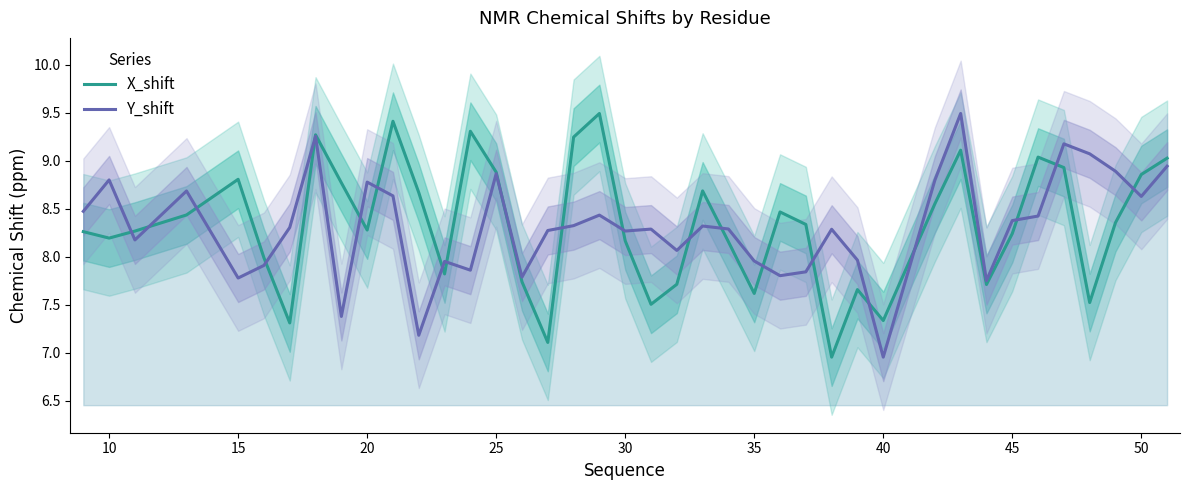

What is the average value of the Y_shift series?

8.3